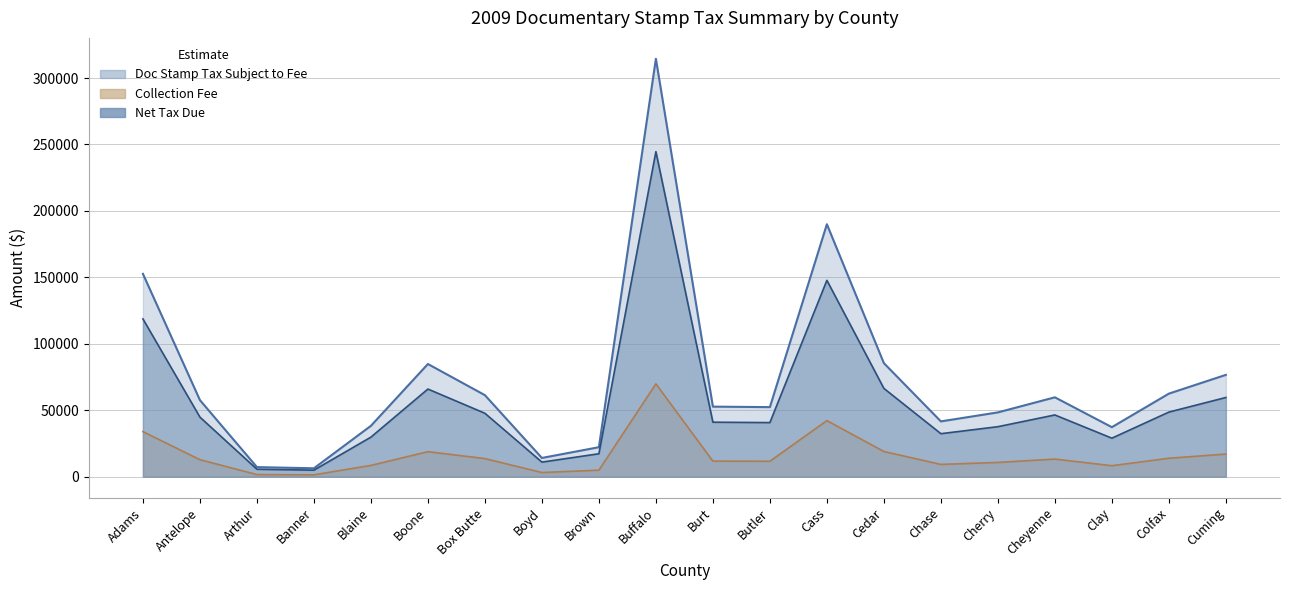

What is the difference between the maximum and second lowest values in the Net Tax Due series?

238972.8